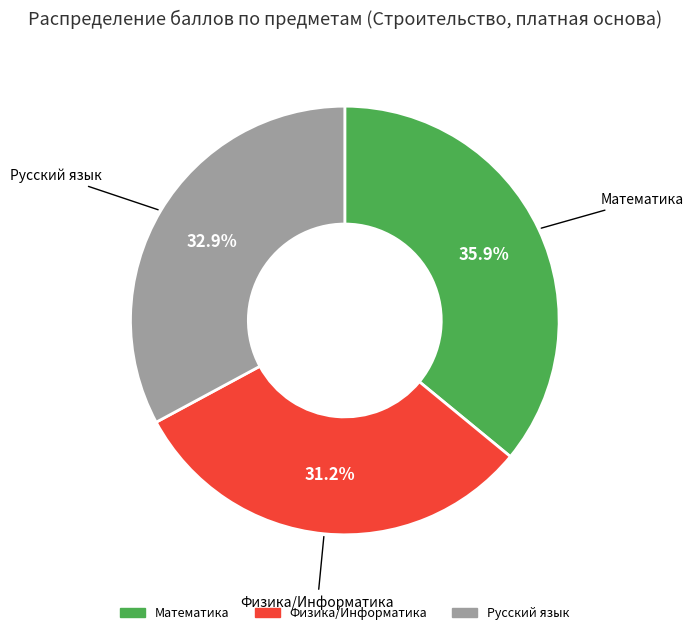

To the nearest percent, what is the average slice percentage?

33%